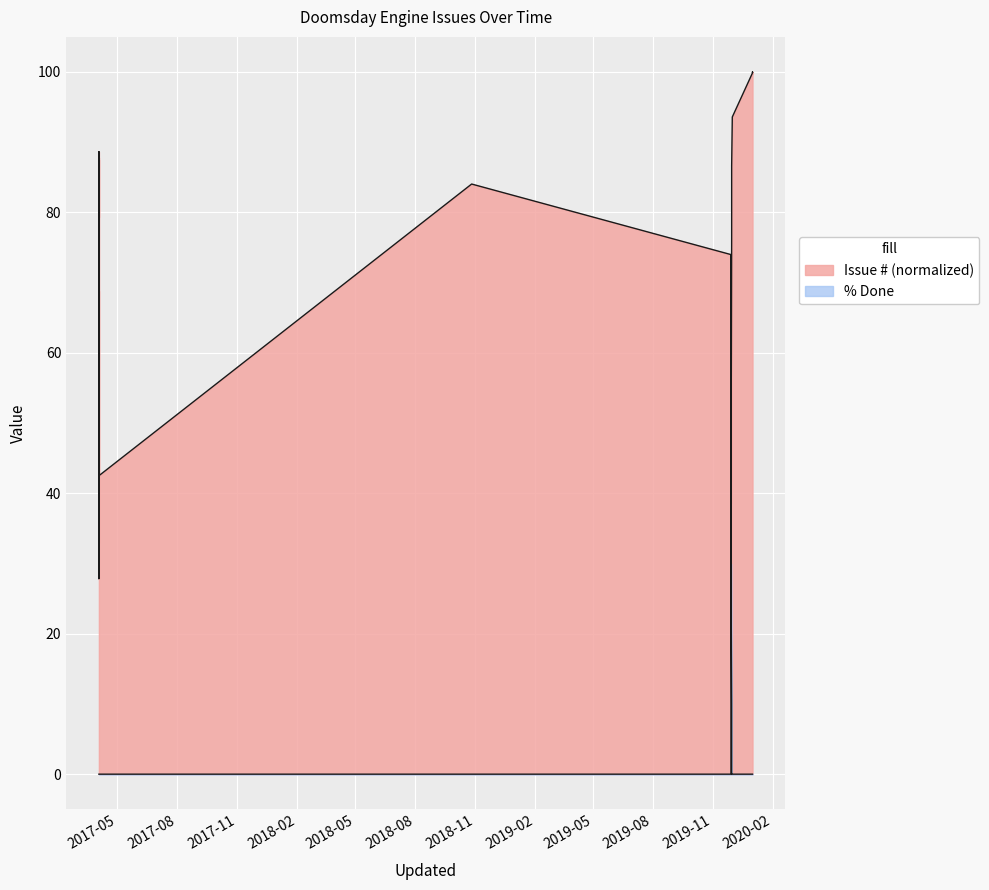

Which category has the highest value across all series?

2020-01-01